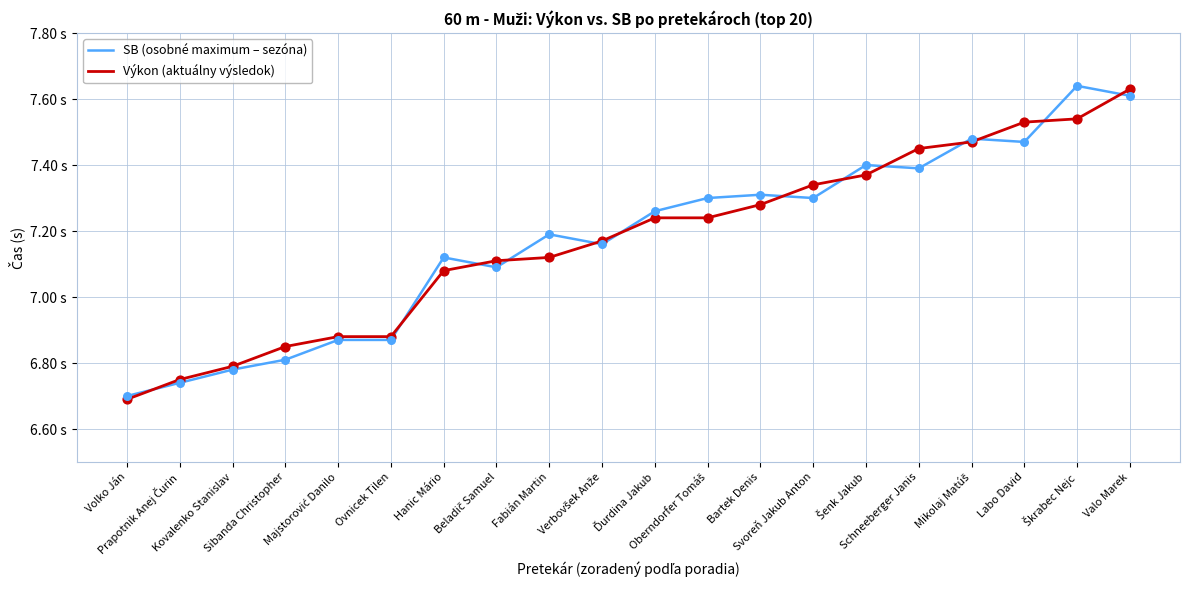

What are all the series names shown in the legend?

SB (osobné maximum – sezóna), Výkon (aktuálny výsledok)